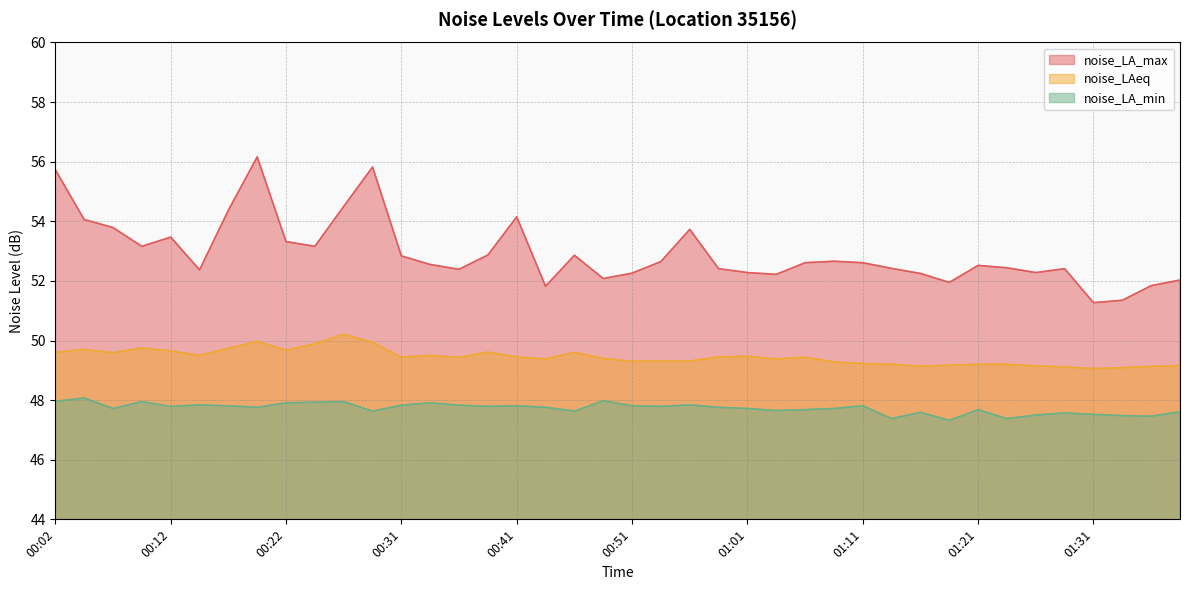

True or false: noise_LA_min and noise_LAeq cross at least once.

False